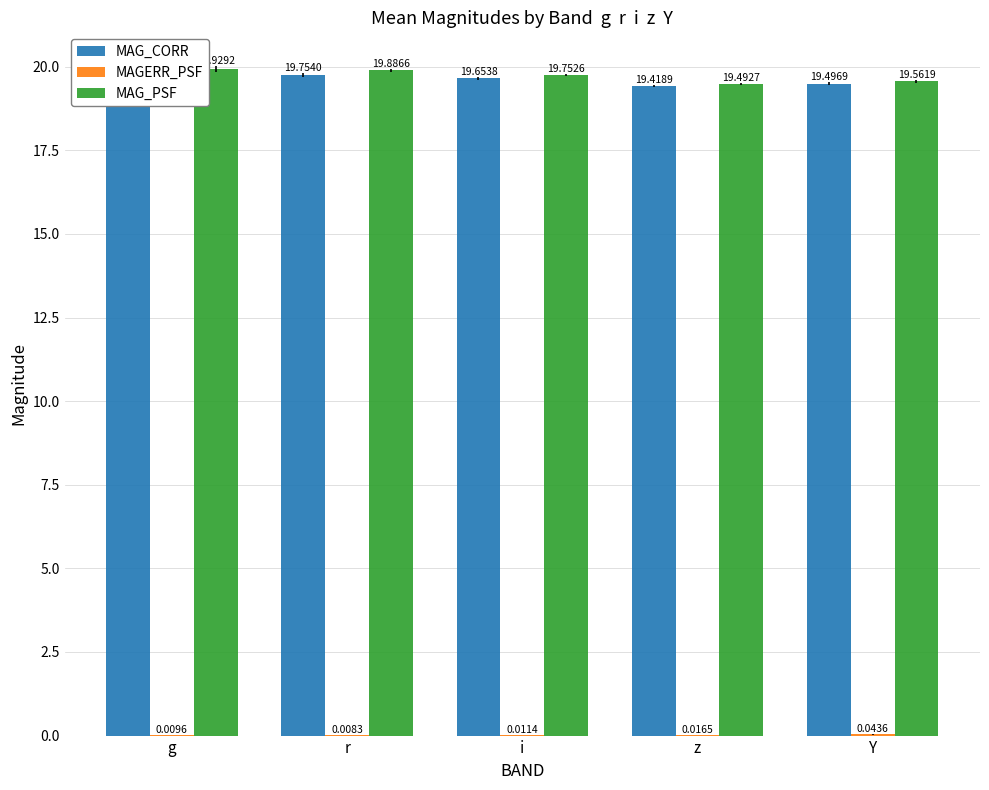

How many distinct data groups are displayed?

3